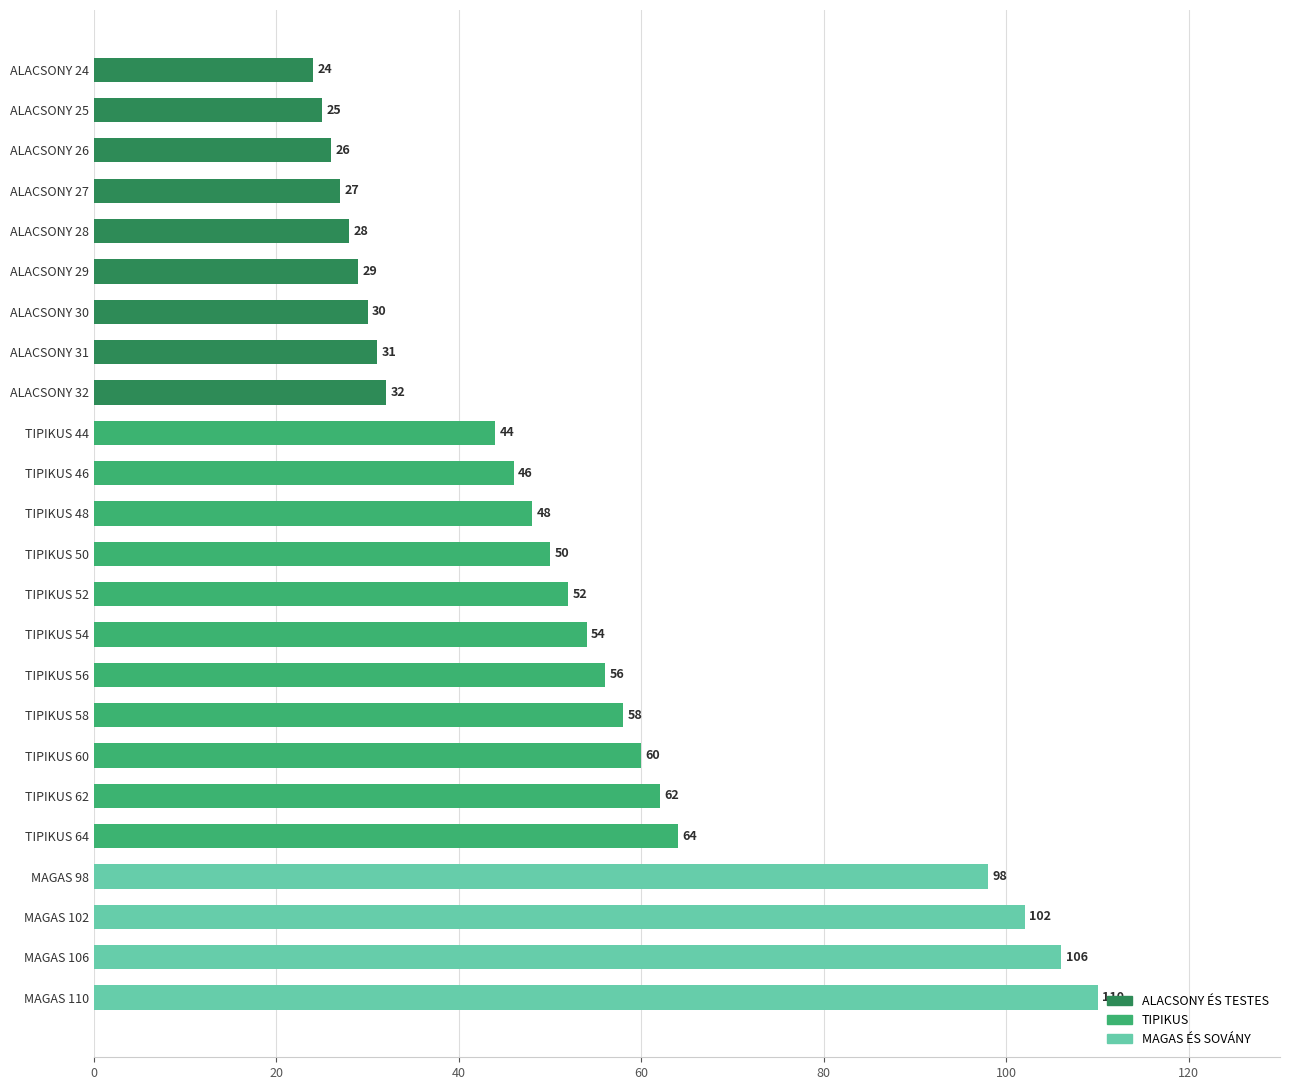

Where is the data nearest to the value 67?

TIPIKUS 64